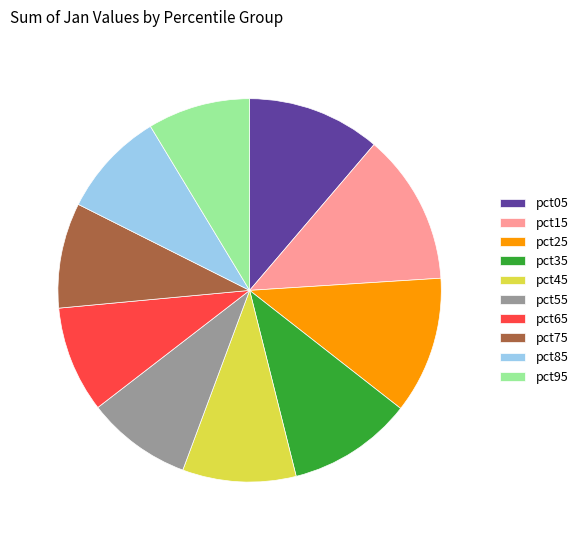

True or false: pct85 accounts for 9% of the total.

True